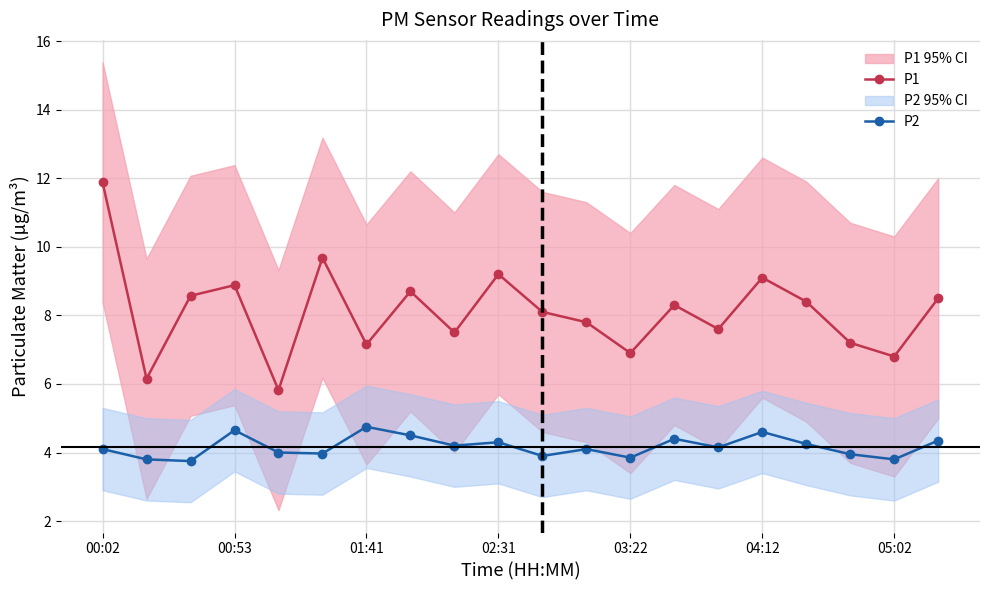

How many data points does each series have?

20